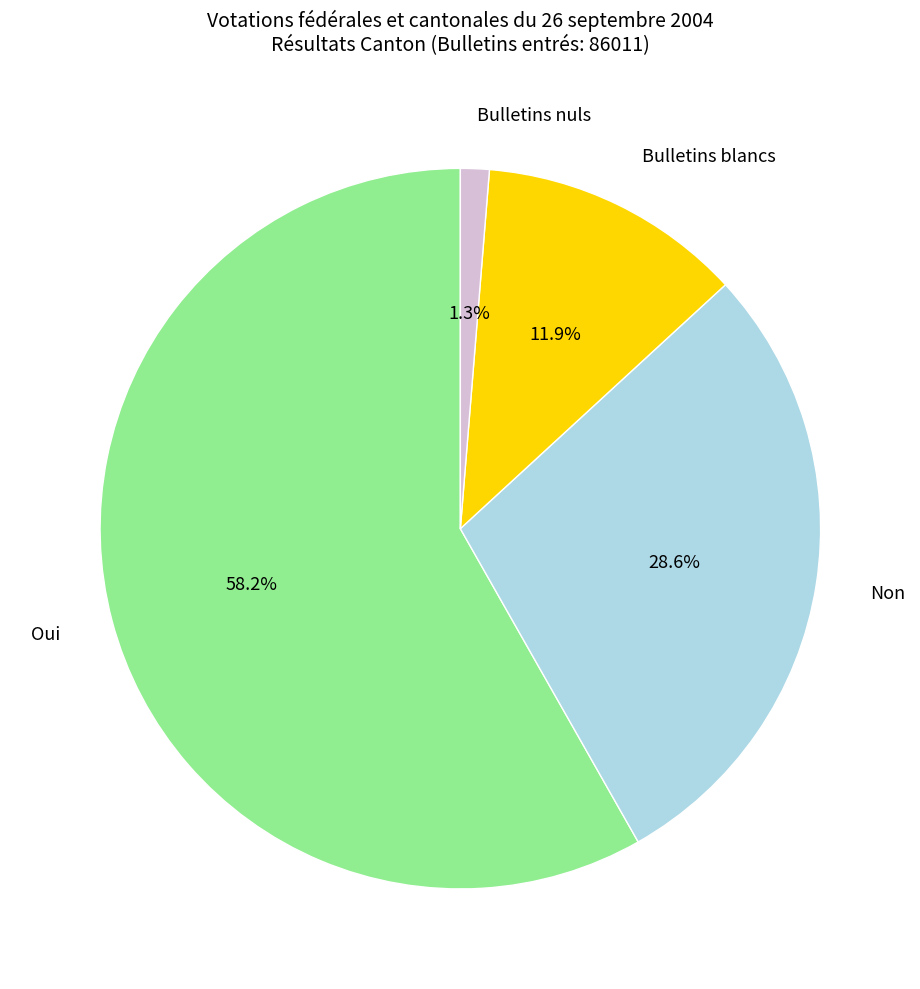

Which category has the biggest portion of the pie?

Oui